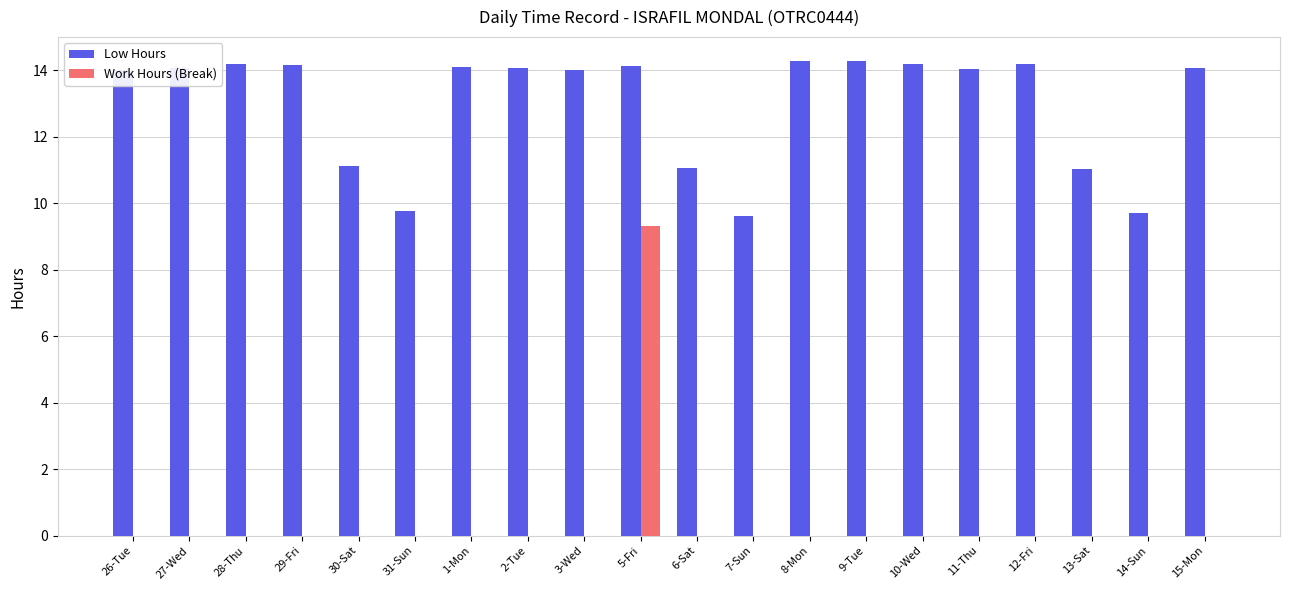

The Low Hours series shows 14.3 at 31-Sun. True or false?

False